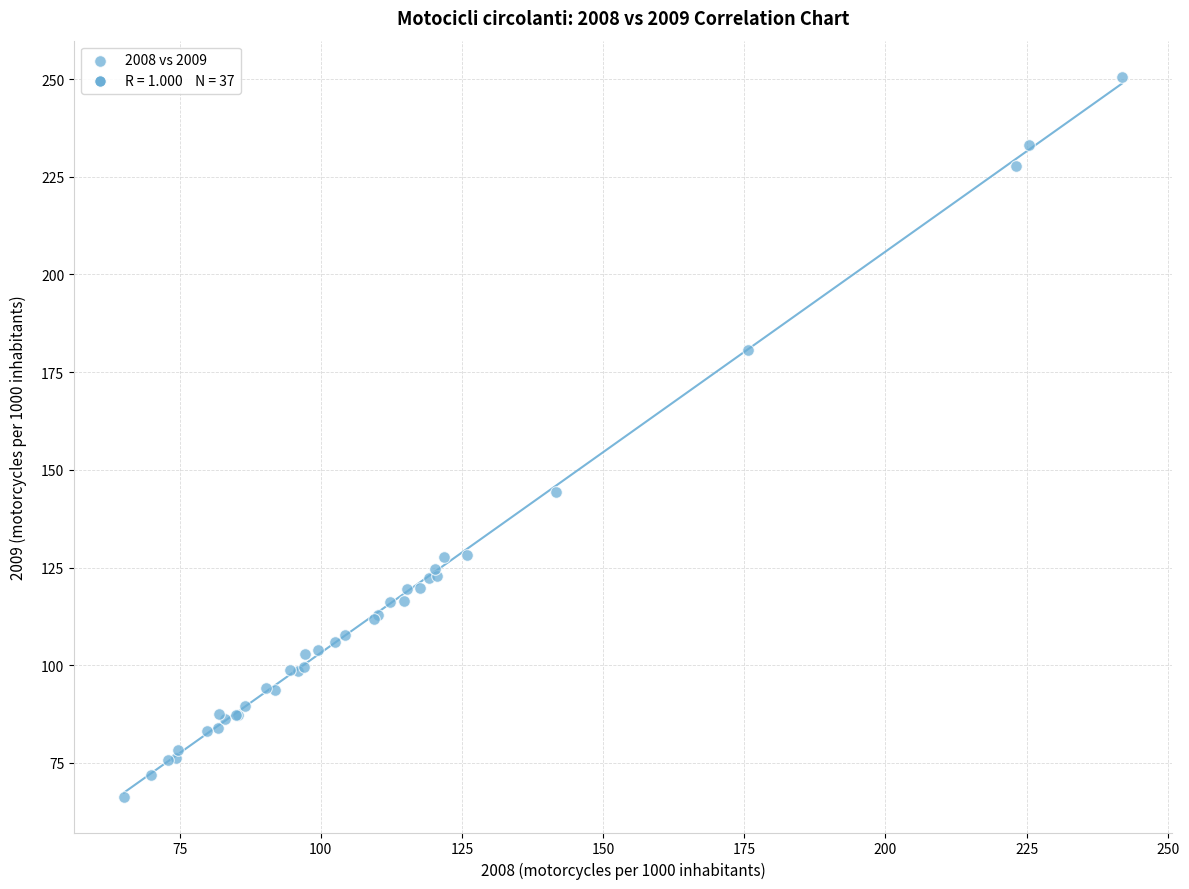

What Y value in the scatter plot is closest to 158?

144.4